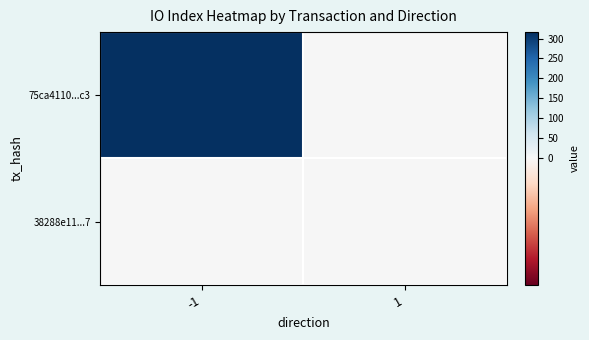

How many data points does each series have?

2